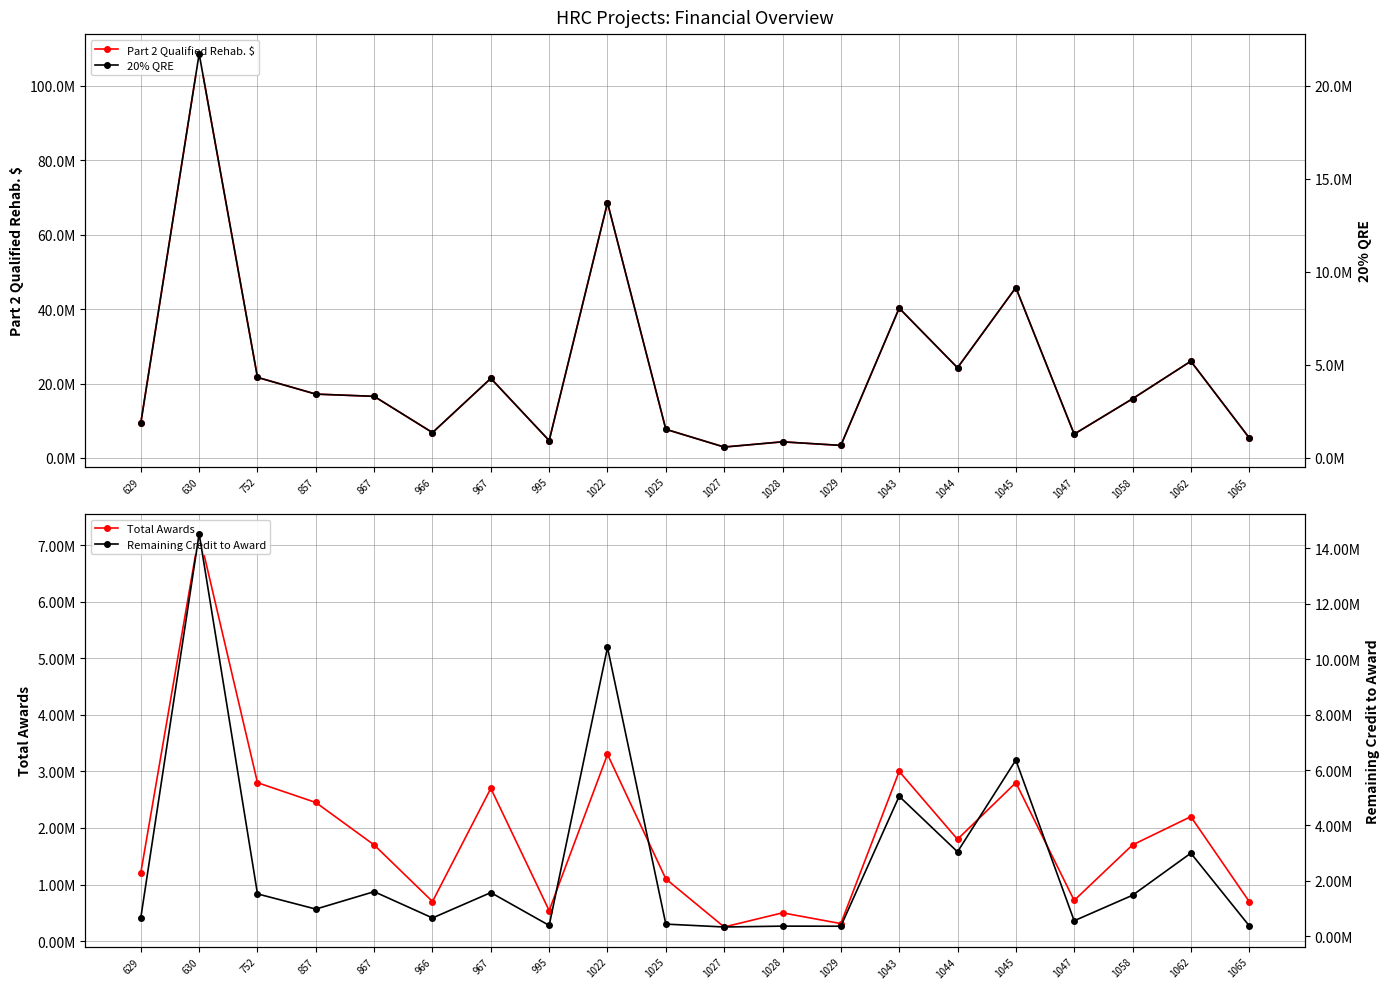

Is it true that Remaining Credit to Award equals 11376061.2 at 1045?

False